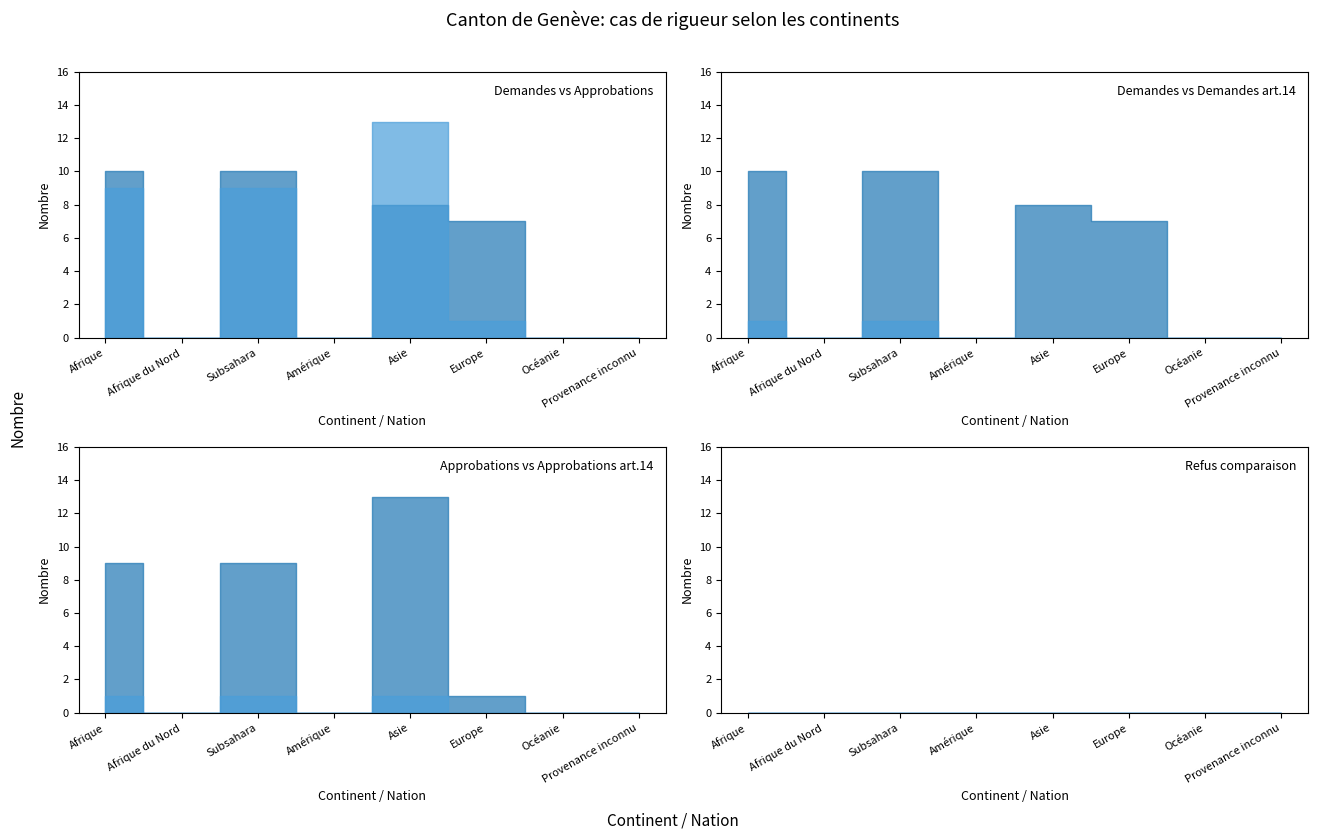

At which label is Refus (art.14) closest to 0?

Afrique